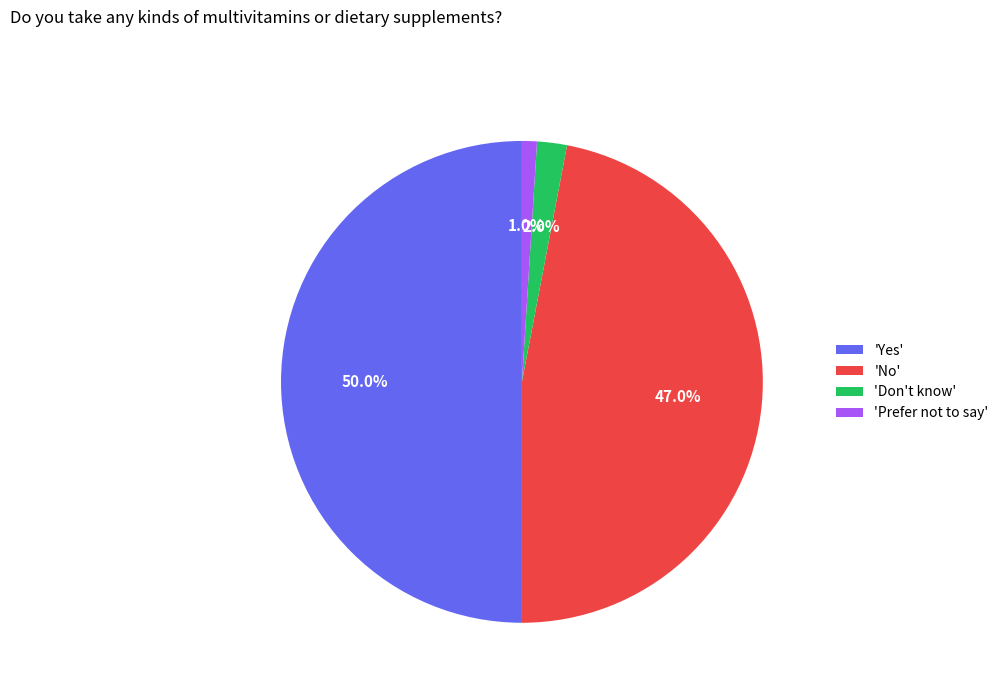

Which category has the smallest portion of the pie?

'Prefer not to say'